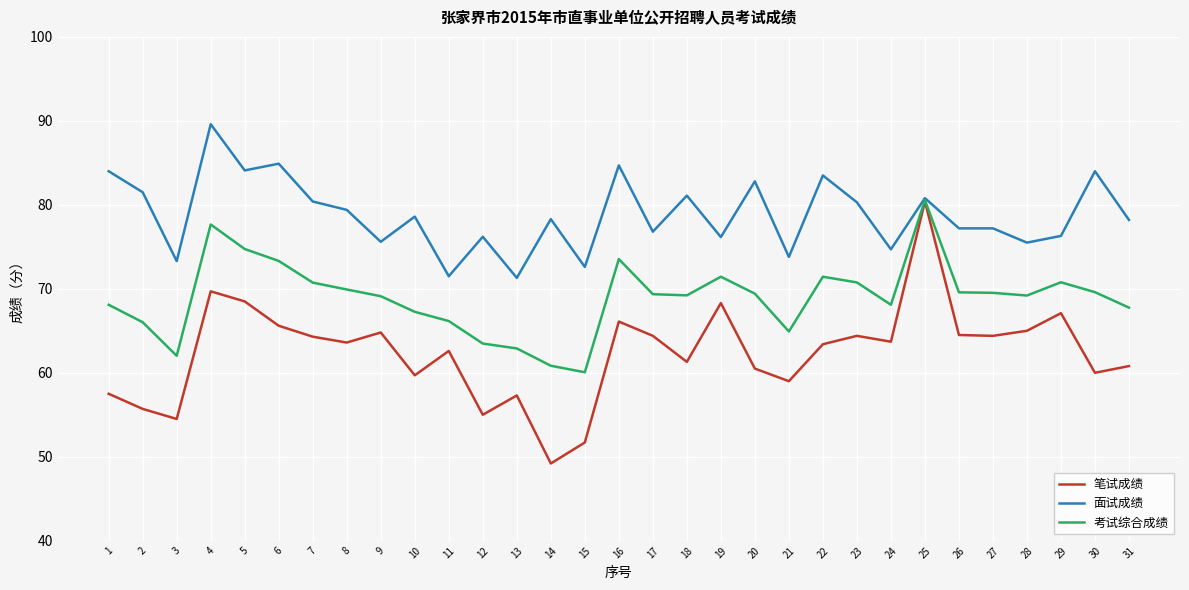

The value of 面试成绩 at 7 is 135.8. True or false?

False